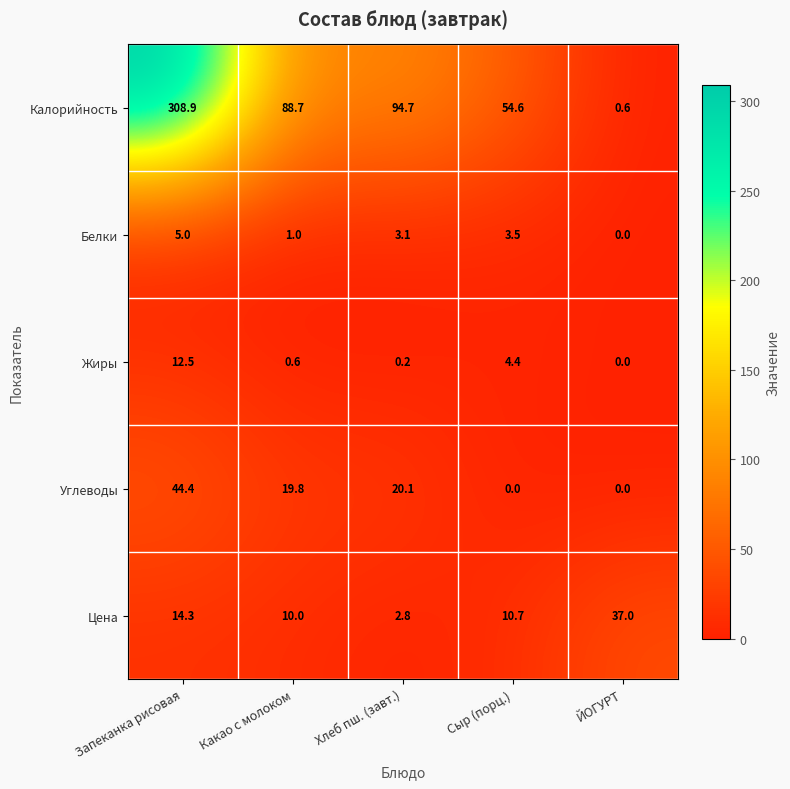

Reading right to left, what are all the values shown in this chart?

Калорийность: ЙОГУРТ=0.6	Сыр (порц.)=54.6	Хлеб пш. (завт.)=94.7	Какао с молоком=88.7	Запеканка рисовая=308.9
Белки: ЙОГУРТ=0.0	Сыр (порц.)=3.5	Хлеб пш. (завт.)=3.1	Какао с молоком=1.0	Запеканка рисовая=5.0
Жиры: ЙОГУРТ=0.0	Сыр (порц.)=4.4	Хлеб пш. (завт.)=0.2	Какао с молоком=0.6	Запеканка рисовая=12.5
Углеводы: ЙОГУРТ=0.0	Сыр (порц.)=0.0	Хлеб пш. (завт.)=20.1	Какао с молоком=19.8	Запеканка рисовая=44.4
Цена: ЙОГУРТ=37.0	Сыр (порц.)=10.7	Хлеб пш. (завт.)=2.8	Какао с молоком=10.0	Запеканка рисовая=14.3